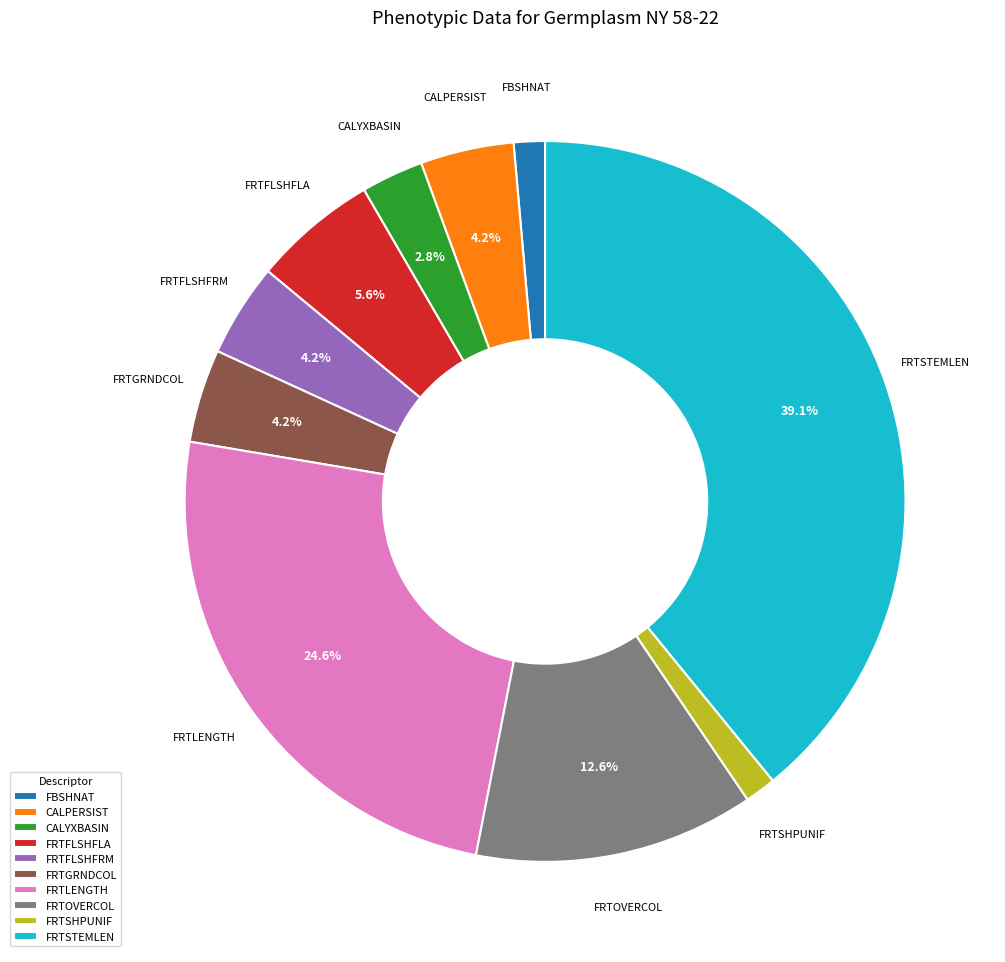

How many slices are in this pie chart?

10